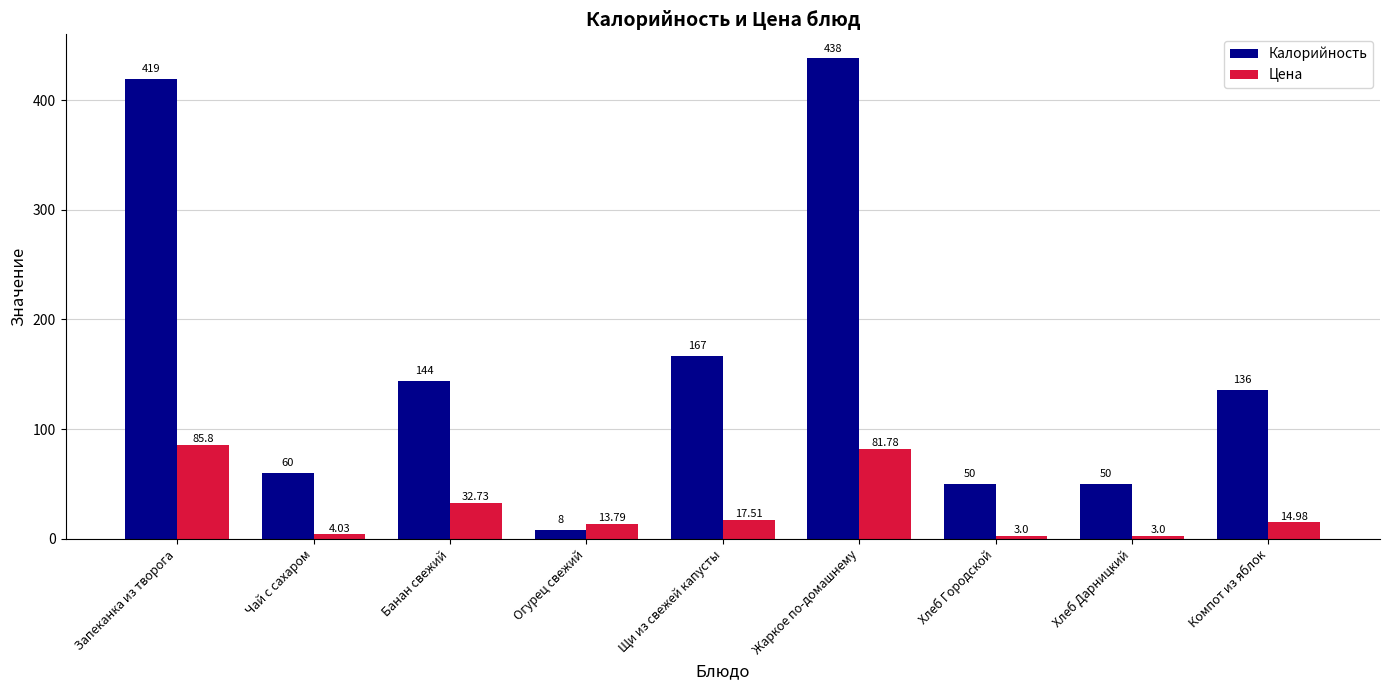

Is it true that Калорийность equals 30.2 at Банан свежий?

False